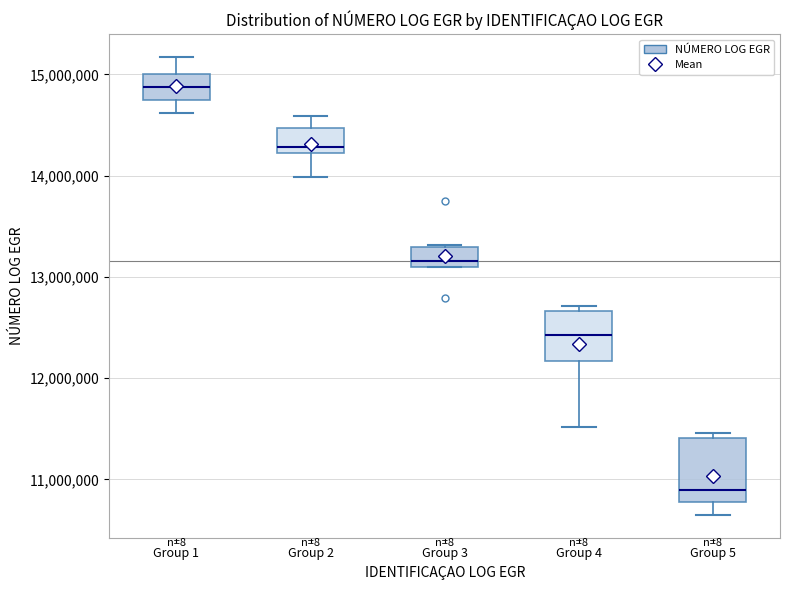

Reading left to right, transcribe this box plot: for each box, give where its median line is, the range the box spans, and where its two whiskers end, as read against the y-axis. The values are not printed on the chart, so give them approximately, as read against the axis.

Group 1: median 14900000, box 14700000 to 15000000, whiskers 14600000 to 15200000
Group 2: median 14300000, box 14200000 to 14500000, whiskers 14000000 to 14600000
Group 3: median 13200000, box 13100000 to 13300000, whiskers 13100000 to 13300000
Group 4: median 12400000, box 12200000 to 12700000, whiskers 11500000 to 12700000 (just above the box's upper edge)
Group 5: median 10900000, box 10800000 to 11400000, whiskers 10700000 to 11500000